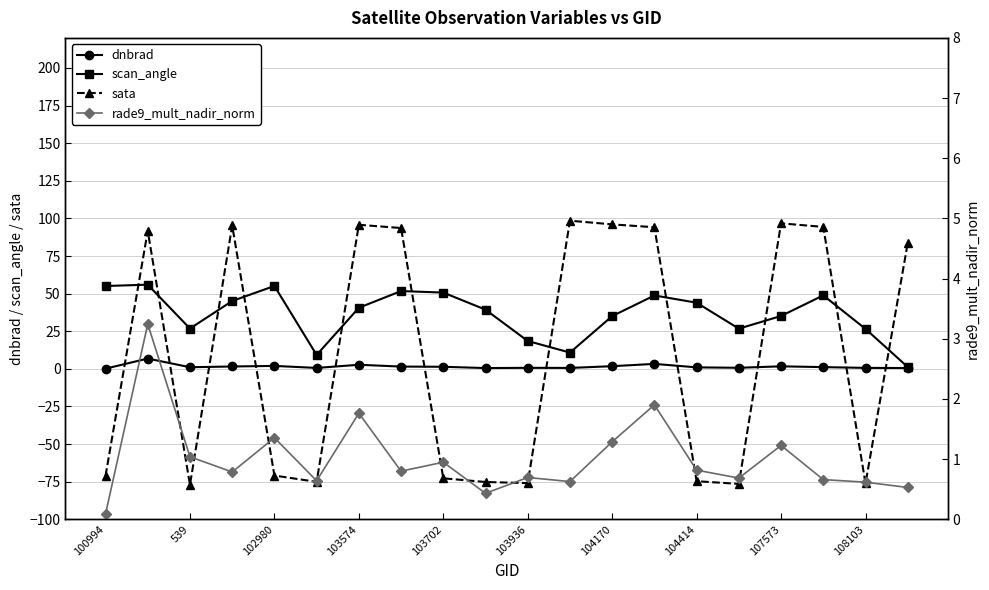

Which series has the largest total across all categories?

scan_angle